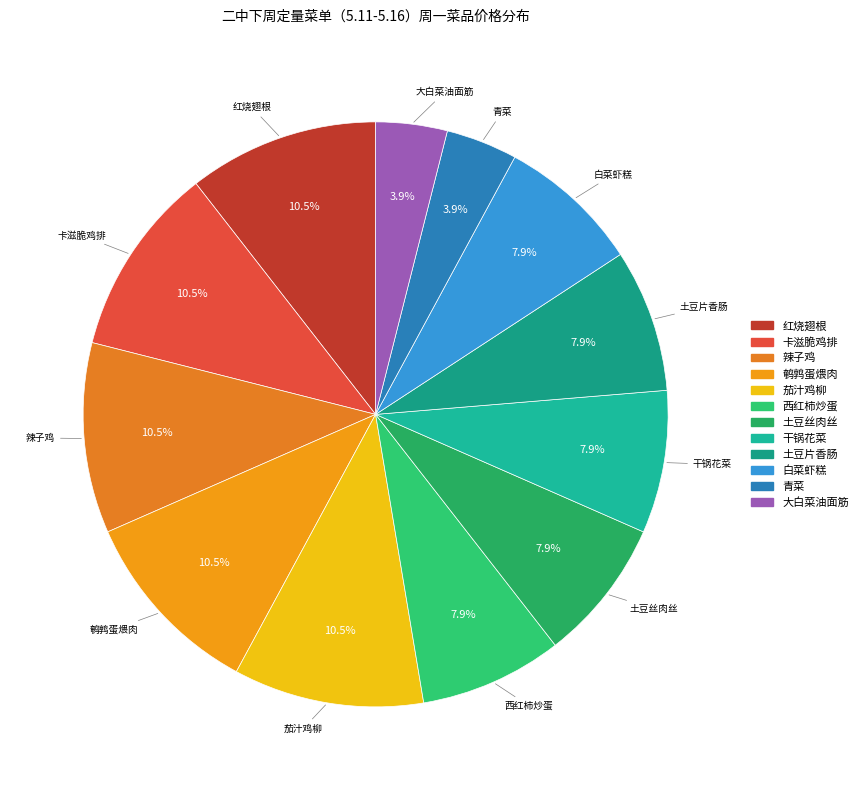

Is it true that 西红柿炒蛋 is 8% of the pie?

True